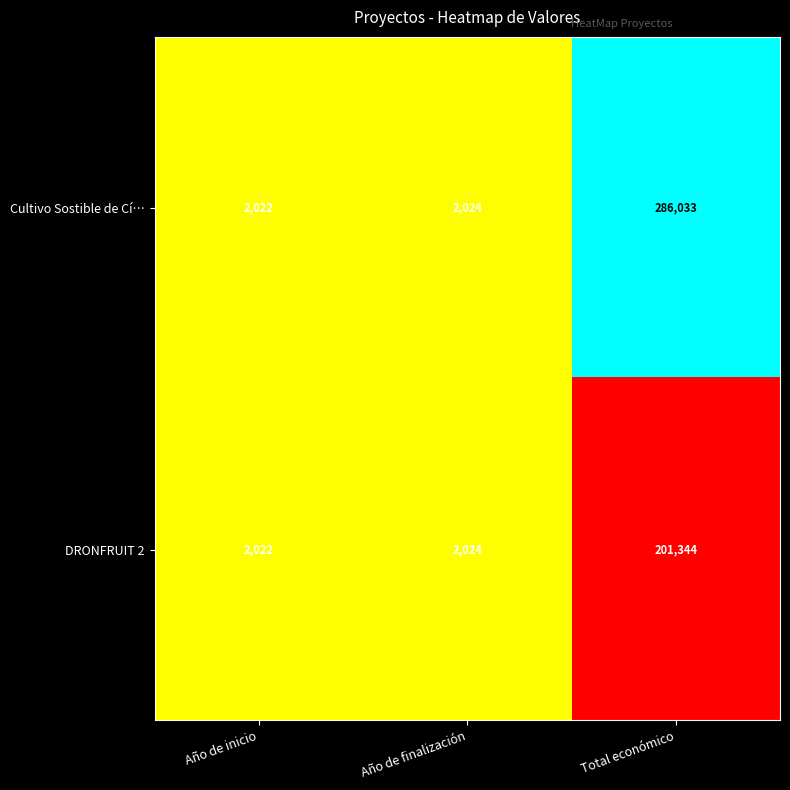

Reading left to right, transcribe all the data shown in this chart.

Cultivo Sostible de Cí…: 2022	2024	286033
DRONFRUIT 2: 2022	2024	201344